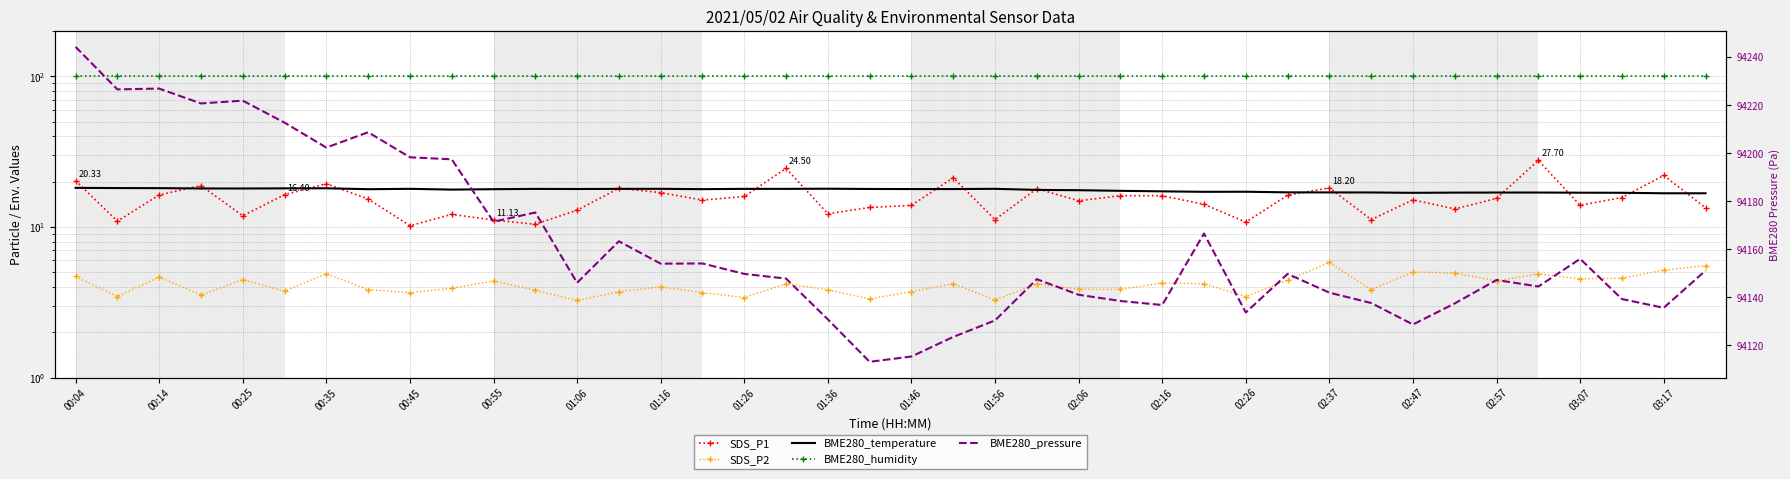

Reading right to left, extract all data points from this chart.

SDS_P1: 13.4	22.0	15.7	13.9	27.7	15.5	13.2	15.2	11.2	18.2	16.2	10.8	14.2	16.1	16.1	14.9	18.0	11.2	21.2	13.9	13.5	12.2	24.5	15.9	15.1	16.9	18.1	12.9	10.4	11.1	12.1	10.2	15.3	19.4	16.4	11.9	18.9	16.3	10.9	20.3
SDS_P2: 5.5	5.2	4.6	4.5	4.9	4.4	5.0	5.0	3.8	5.8	4.4	3.5	4.2	4.2	3.9	3.9	4.2	3.3	4.2	3.7	3.3	3.8	4.2	3.4	3.7	4.0	3.7	3.2	3.8	4.4	3.9	3.7	3.8	4.9	3.8	4.5	3.5	4.7	3.5	4.7
BME280_temperature: 16.8	16.8	16.9	16.9	16.9	16.9	16.9	16.9	17.0	17.0	17.0	17.1	17.1	17.2	17.4	17.6	17.6	17.9	17.9	17.9	17.9	18.0	17.9	17.9	17.8	17.9	17.9	17.9	17.9	17.8	17.7	17.9	17.8	18.1	18.1	18.0	18.0	18.1	18.1	18.2
BME280_humidity: 100.0	100.0	100.0	100.0	100.0	100.0	100.0	100.0	100.0	100.0	100.0	100.0	100.0	100.0	100.0	100.0	100.0	100.0	100.0	100.0	100.0	100.0	100.0	100.0	100.0	100.0	100.0	100.0	100.0	100.0	100.0	100.0	100.0	100.0	100.0	100.0	100.0	100.0	100.0	100.0
BME280_pressure: 94151.1	94135.6	94139.3	94156.0	94144.5	94147.2	94137.5	94128.7	94137.6	94141.9	94149.8	94133.7	94166.6	94136.8	94138.5	94141.1	94147.6	94130.4	94123.5	94115.3	94113.1	94130.8	94147.8	94149.8	94154.1	94154.0	94163.3	94146.1	94175.3	94171.5	94197.5	94198.3	94208.8	94202.4	94212.8	94221.9	94220.8	94227.0	94226.6	94244.3